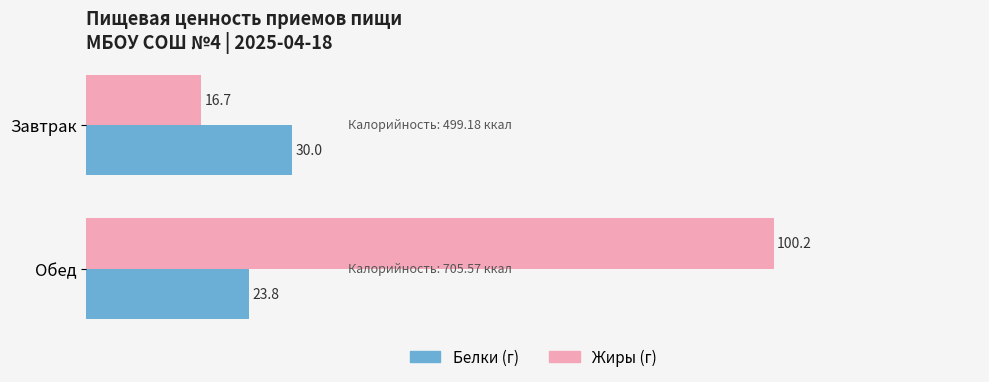

Rank the series by their maximum value, from lowest to highest.

Белки (г), Жиры (г)